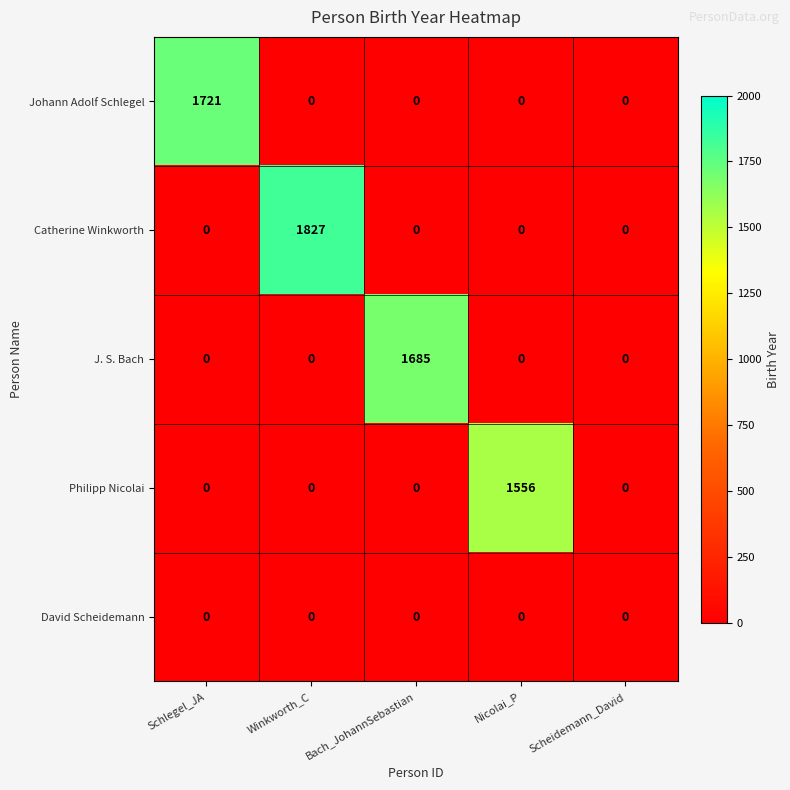

Which series has the widest spread of values?

Catherine Winkworth